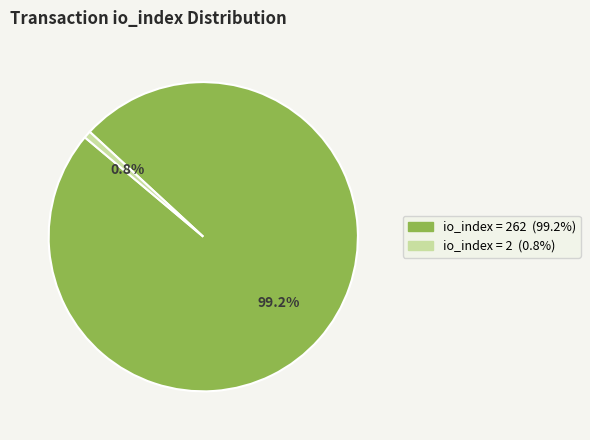

Does any single category account for the majority?

Yes